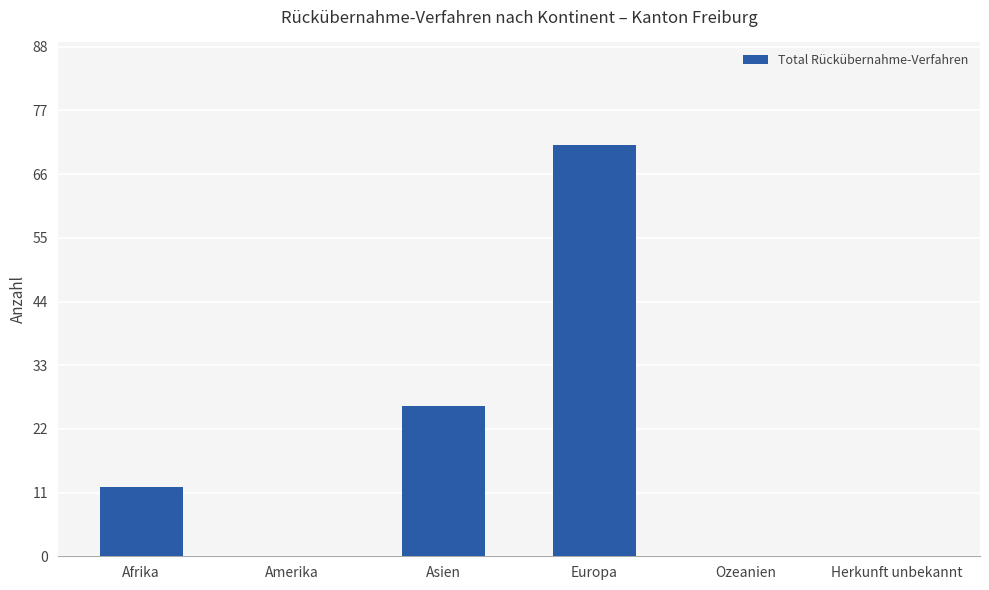

Is it true that the value at Ozeanien is -39?

False